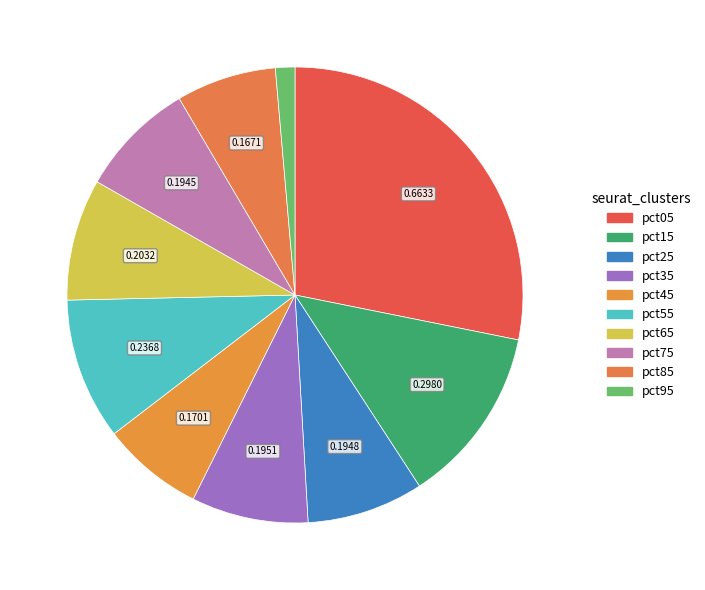

Count the number of slices in the pie.

10